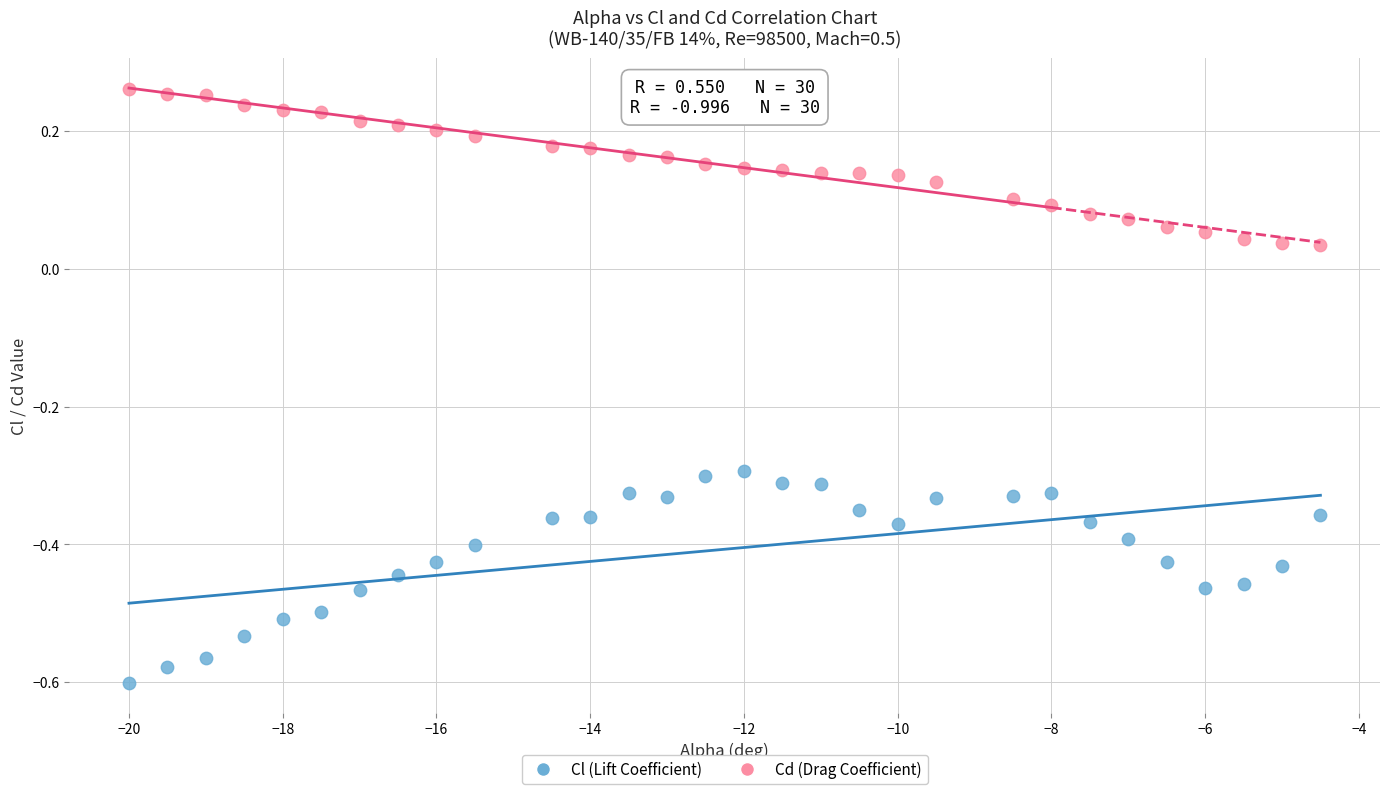

What is the X range (max minus min) for the scatter plot?

15.5